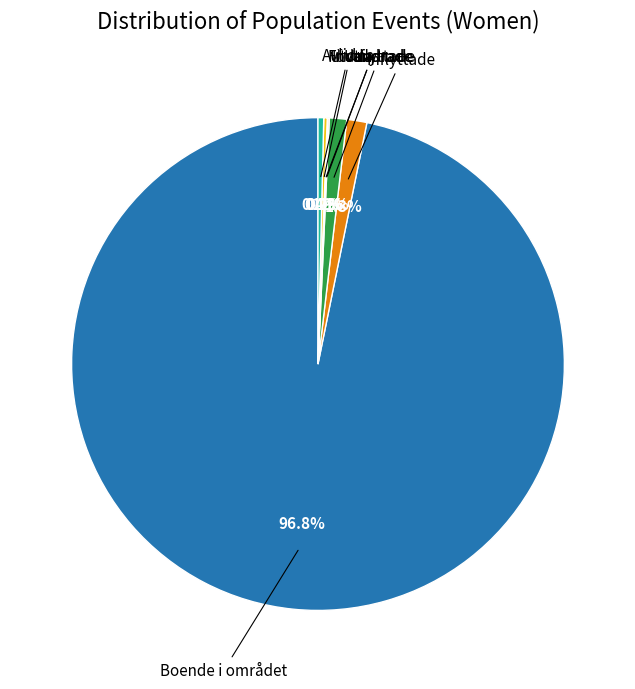

Is there a majority slice in this chart?

Yes